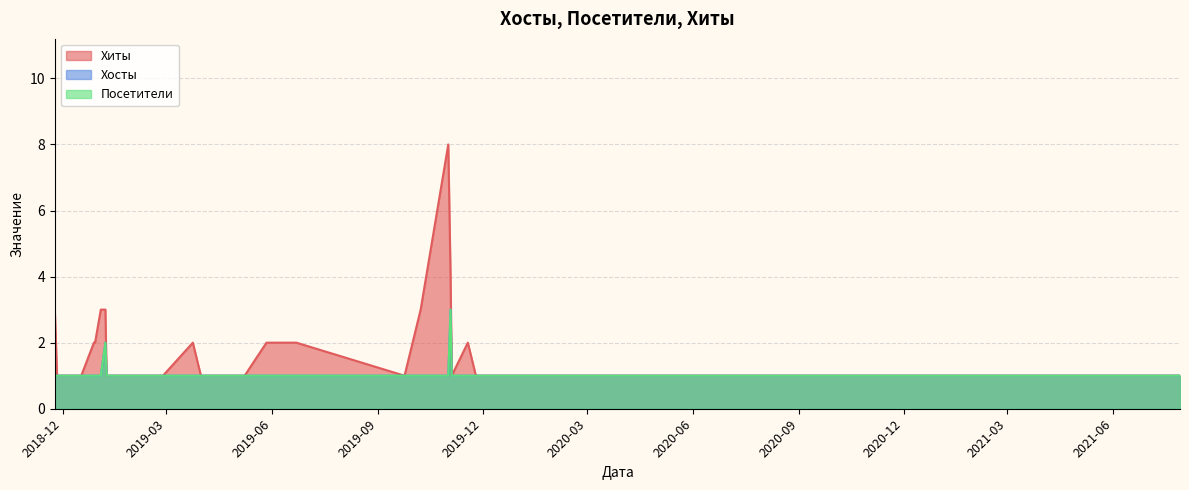

Which category has the highest value in the Посетители series?

2019-11-03